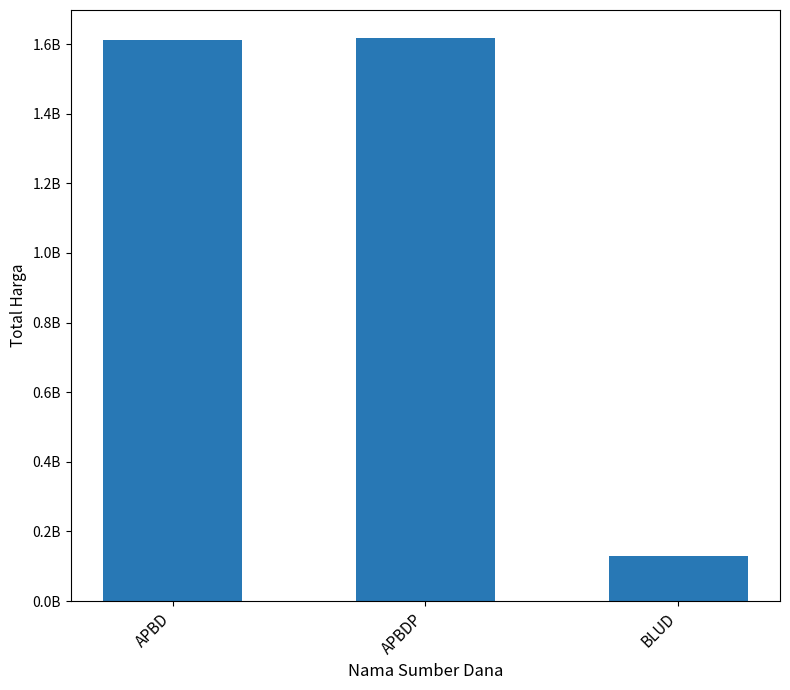

What is the change in value from APBD to BLUD?

-1481373245